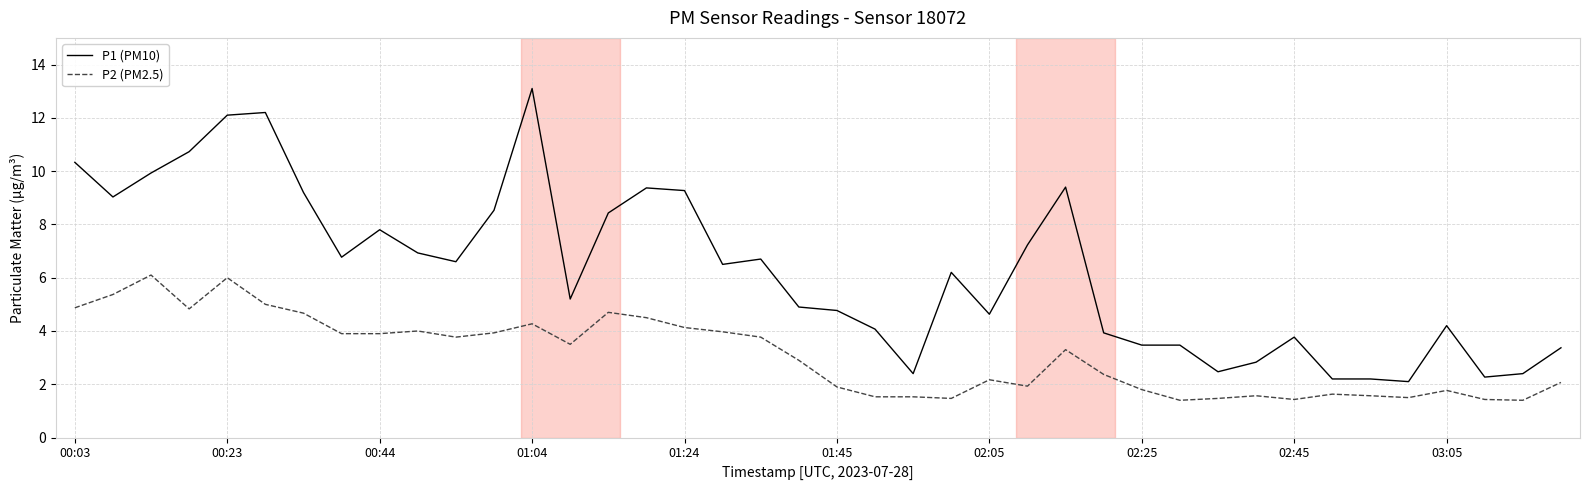

Which series has the widest spread of values?

P1 (PM10)